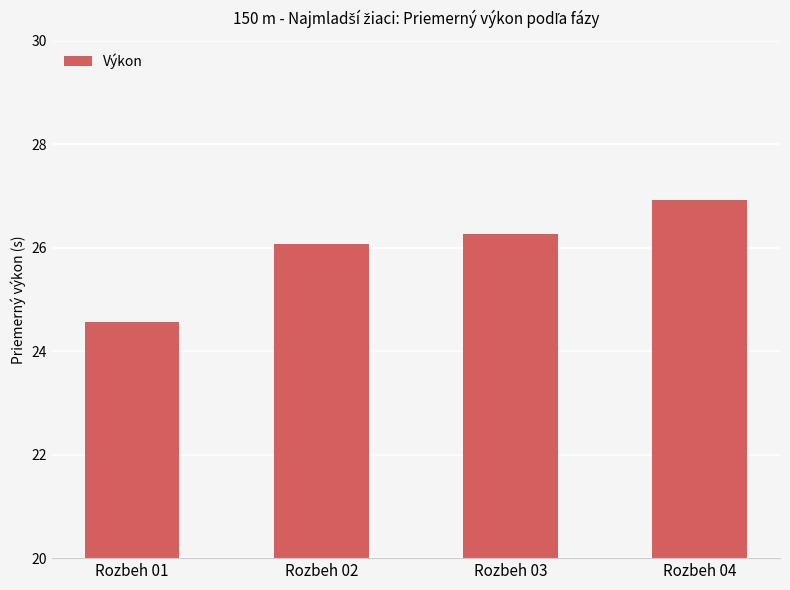

Are the bars grouped side by side (vs. stacked)?

No